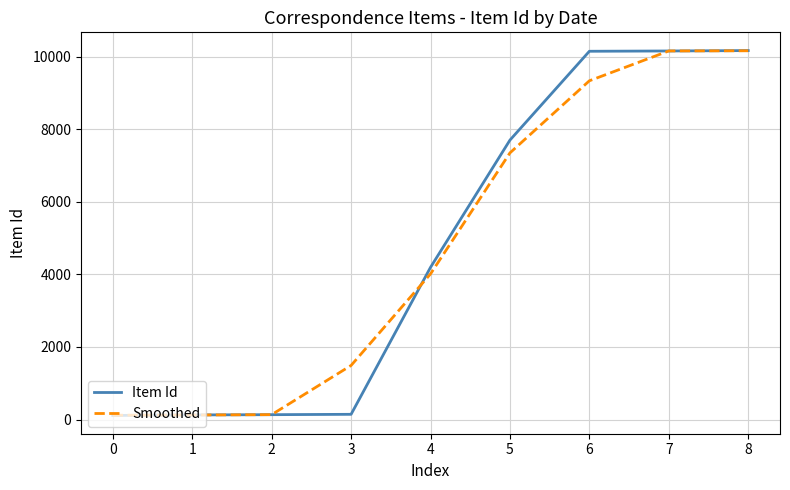

What is the minimum value shown in the chart?

112.0